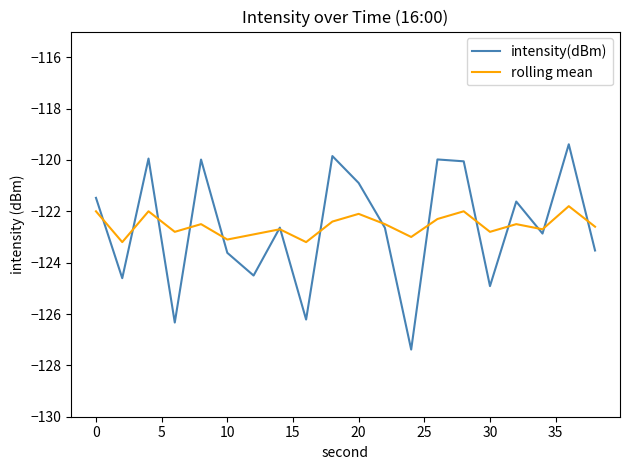

Which series has the widest spread of values?

intensity(dBm)